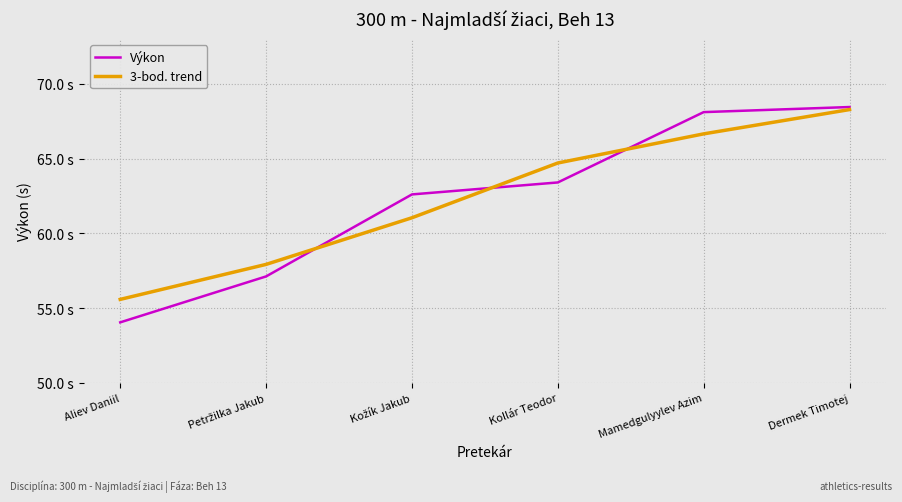

The 3-bod. trend series shows 101.9 at Petržilka Jakub. True or false?

False